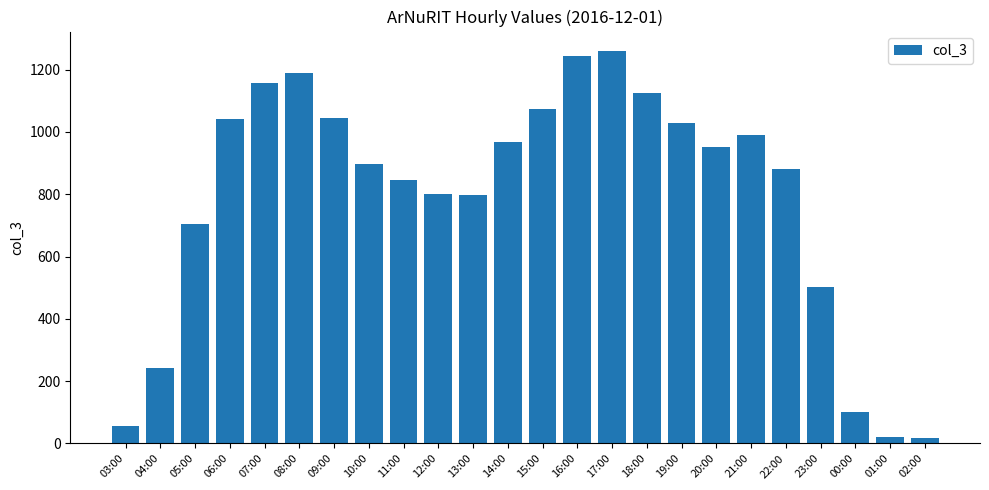

At which category does the chart reach its peak across all series?

17:00